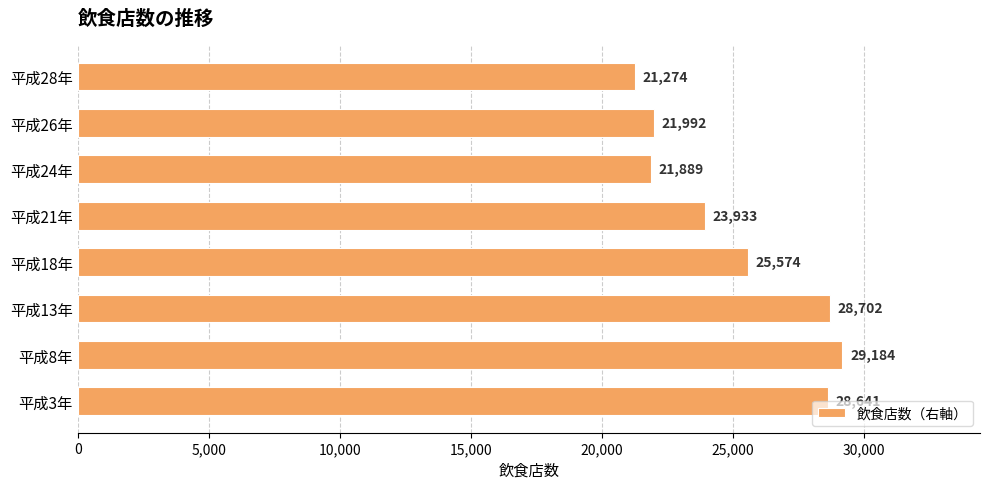

The value at 平成21年 is 41423. True or false?

False